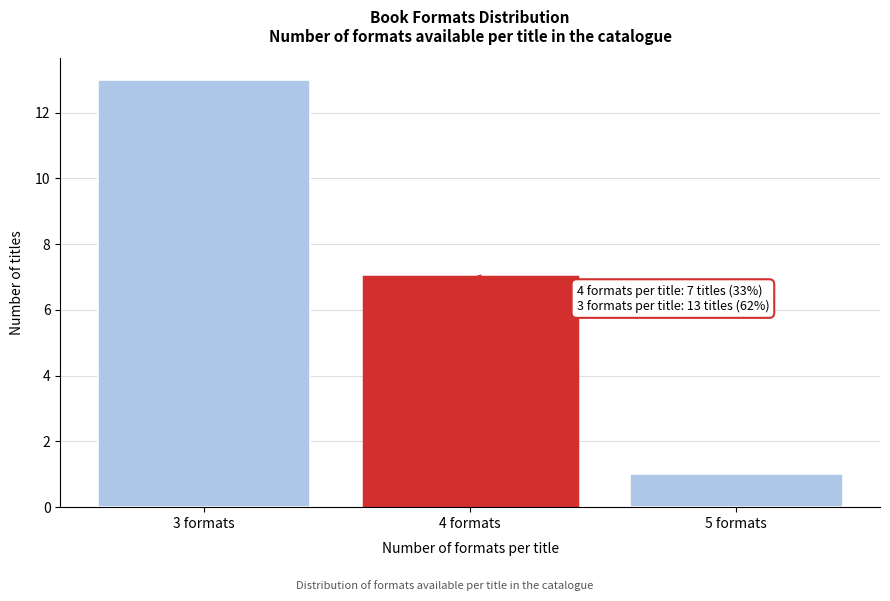

Reading right to left, extract all data points from this chart.

5 formats=1	4 formats=7	3 formats=13